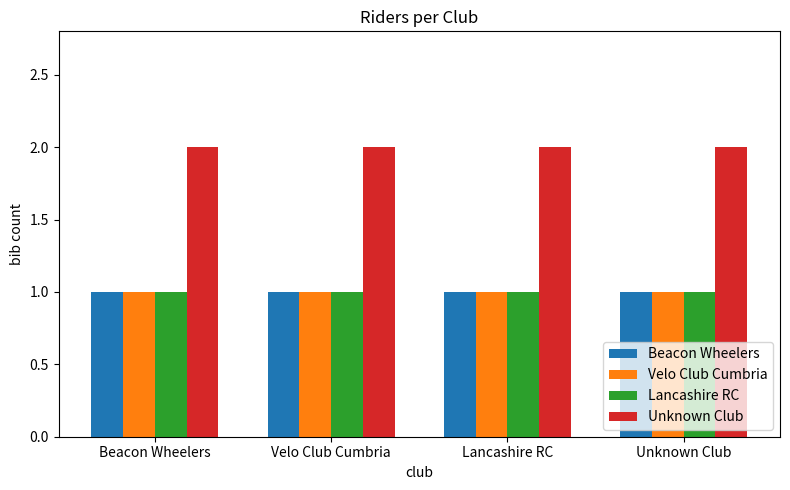

Which series has the largest total across all categories?

Unknown Club